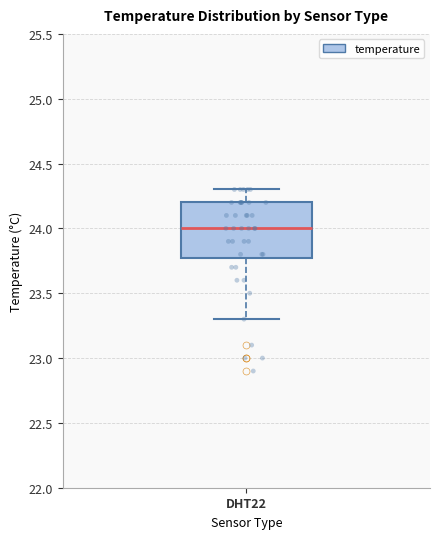

Read this box plot against the y-axis: the position of the median line, the range covered by the box, and the ends of both whiskers. The values are not printed on the chart, so give them approximately, as read against the axis.

median 24.0, box 23.8 to 24.2, whiskers 23.3 to 24.3